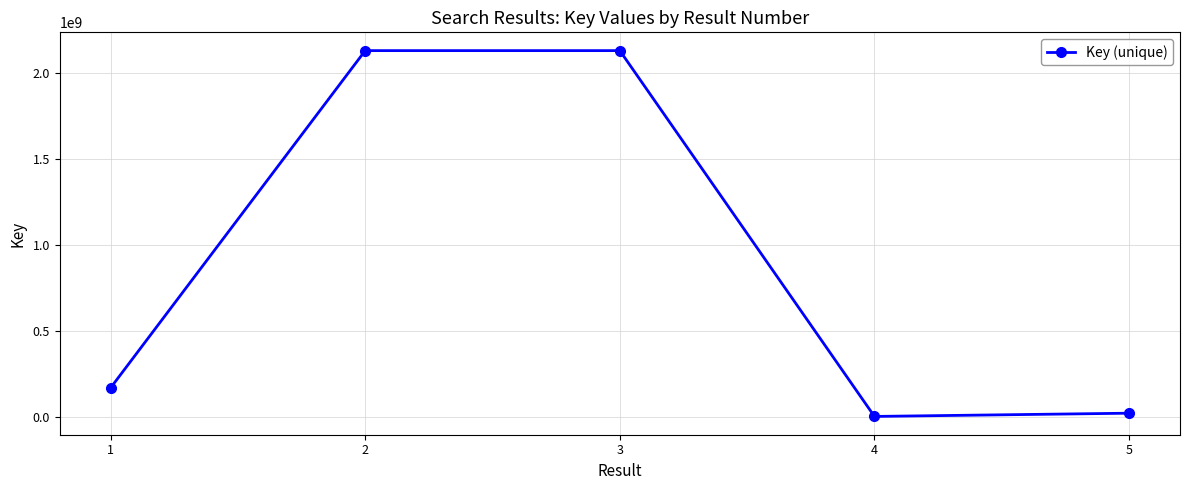

Between 1 and 4, which is larger?

1